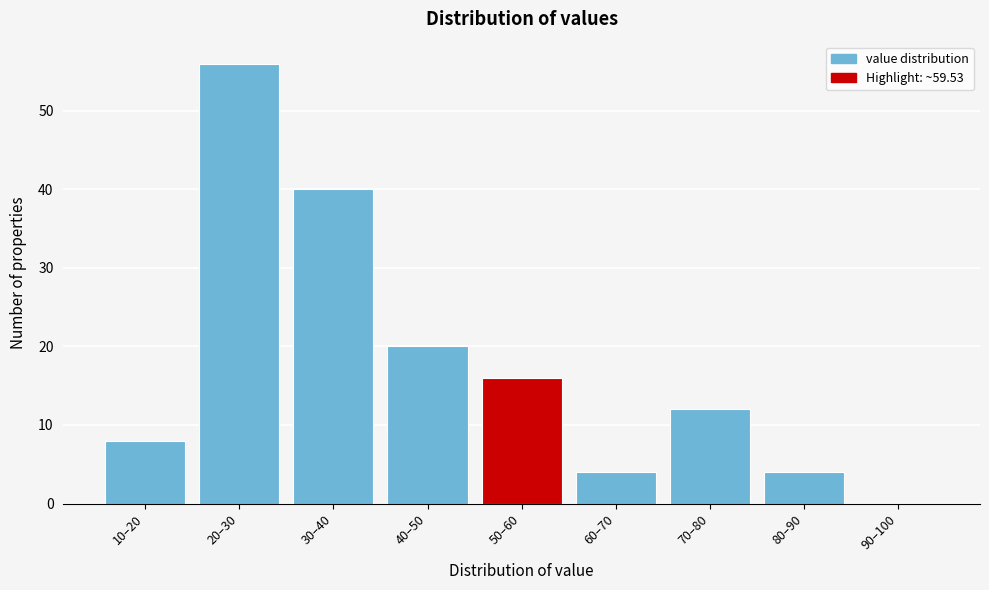

Reading left to right, transcribe all the data shown in this chart.

10–20=8	20–30=56	30–40=40	40–50=20	50–60=16	60–70=4	70–80=12	80–90=4	90–100=0